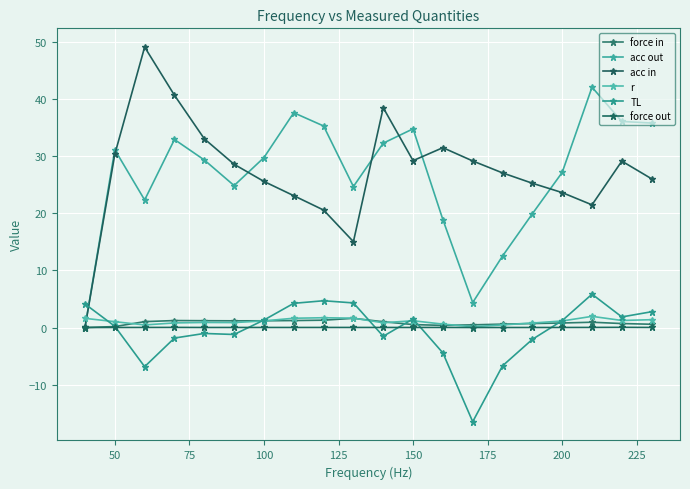

How many lines are shown in the chart?

6